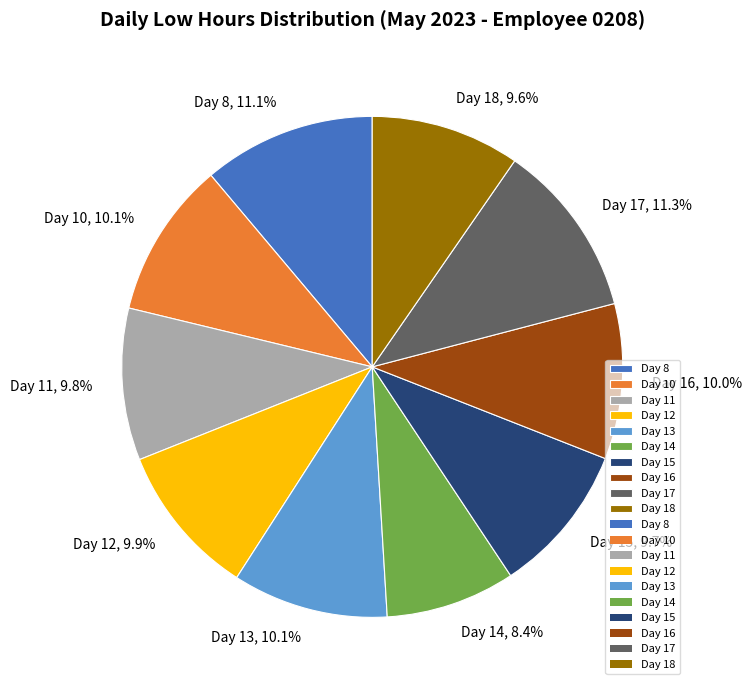

To the nearest percent, what is the difference between the largest and smallest slice percentages?

3%